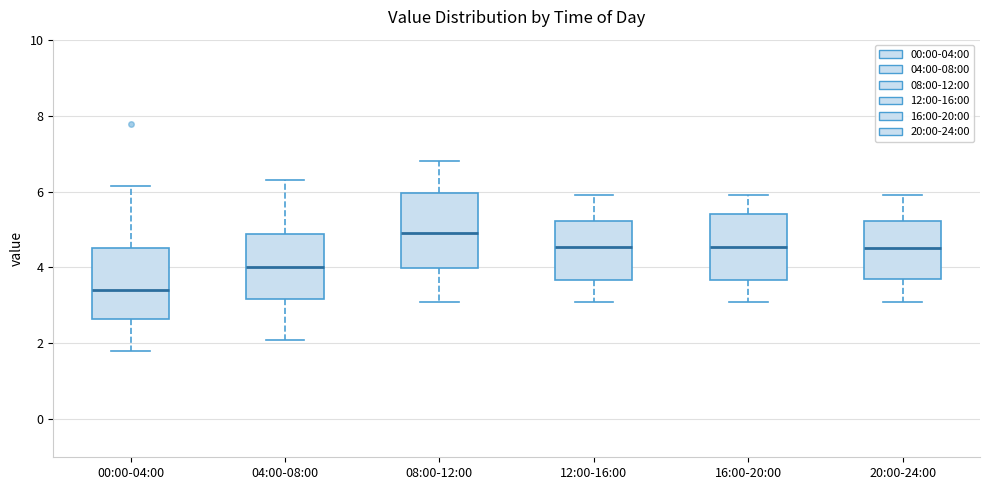

Reading left to right, read every box against the y-axis: the position of its median line, the range the box covers, and the ends of its whiskers. The values are not printed on the chart, so give them approximately, as read against the axis.

00:00-04:00: median 3.4, box 2.6 to 4.6, whiskers 1.8 to 6.2
04:00-08:00: median 4.0, box 3.2 to 4.8, whiskers 2.2 to 6.4
08:00-12:00: median 5.0, box 4.0 to 6.0, whiskers 3.2 to 6.8
12:00-16:00: median 4.6, box 3.6 to 5.2, whiskers 3.2 to 6.0
16:00-20:00: median 4.6, box 3.6 to 5.4, whiskers 3.2 to 6.0
20:00-24:00: median 4.6, box 3.8 to 5.2, whiskers 3.2 to 6.0